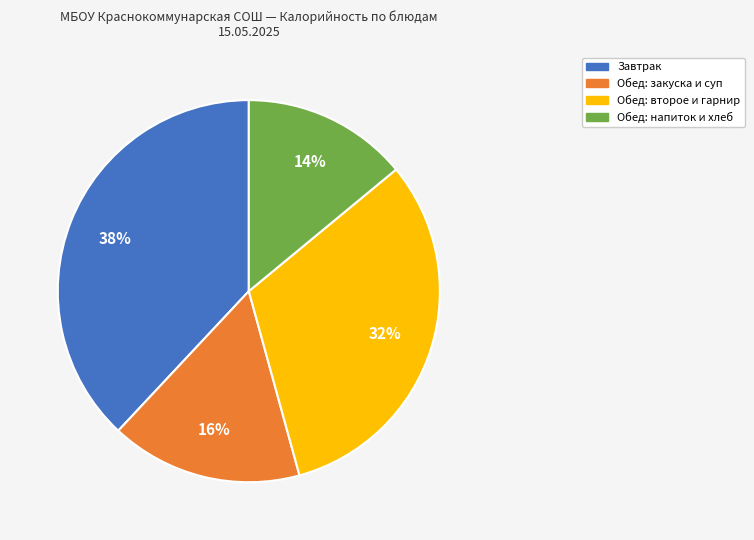

To the nearest percent, what is the average slice percentage?

25%